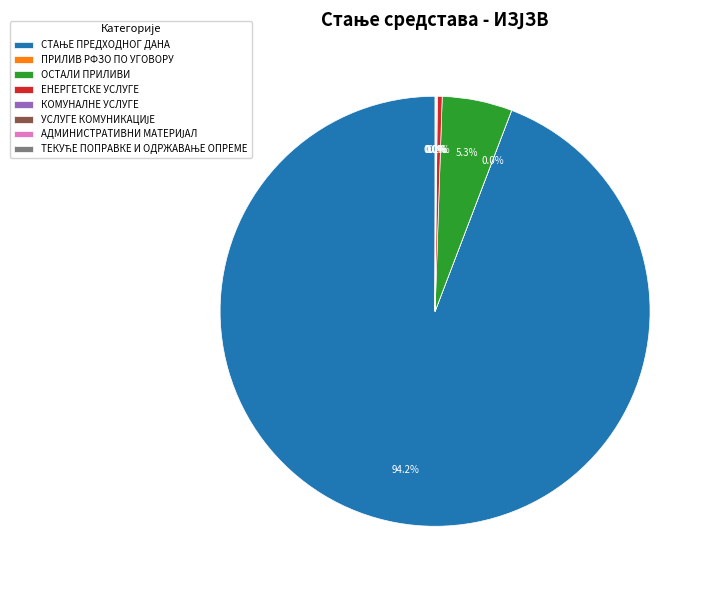

Is there a majority slice in this chart?

Yes